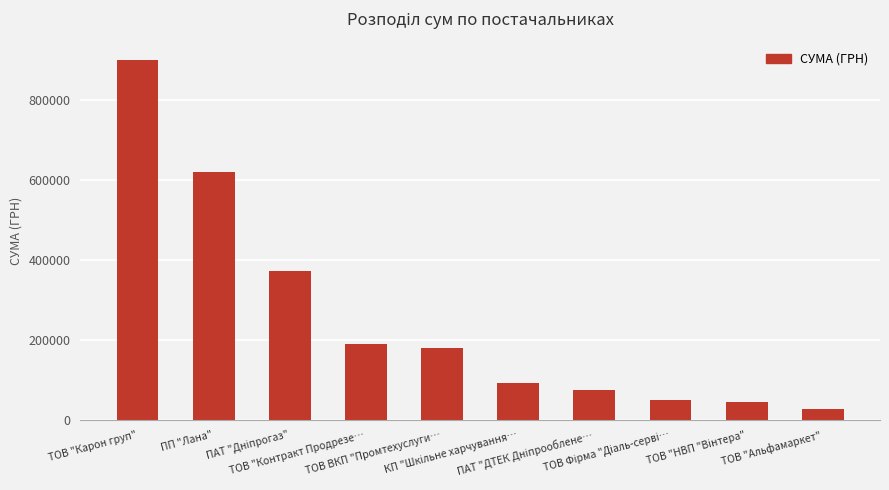

What is the difference between the maximum and minimum values?

870965.2